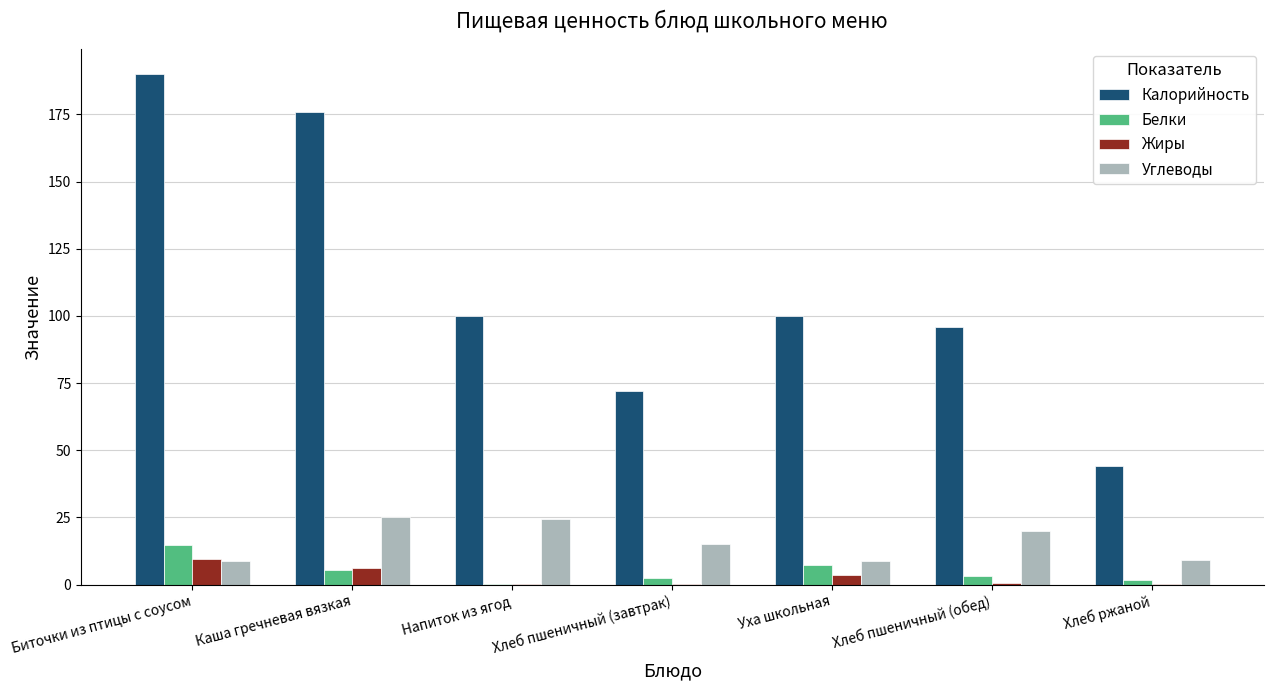

True or false: Калорийность has a value of 101.6 at Хлеб пшеничный (завтрак).

False